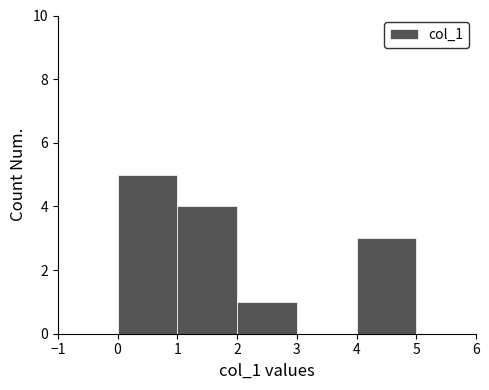

Reading left to right, transcribe this chart: for each bar, give the range it covers on the x-axis and its height. The values are not printed on the chart, so give them approximately, as read against the axis.

0 to 1: 5
1 to 2: 4
2 to 3: 1
3 to 4: 0
4 to 5: 3